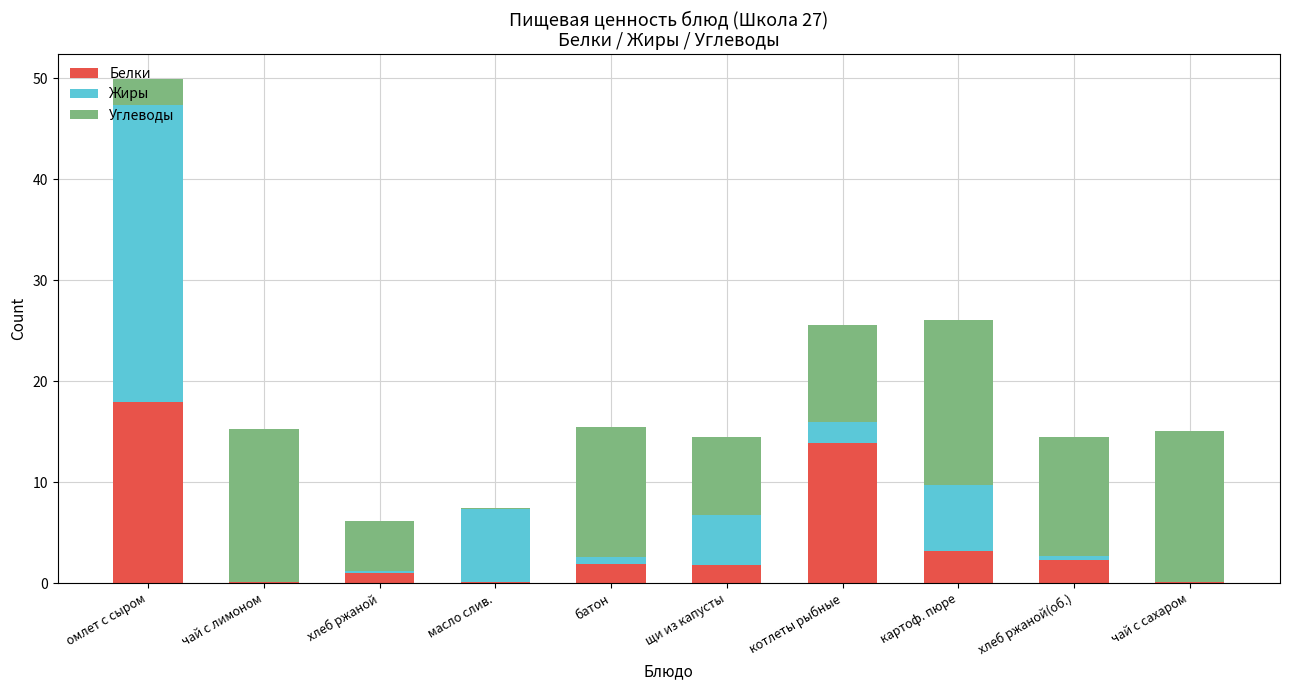

Is it true that Белки equals 1.9 at батон?

True